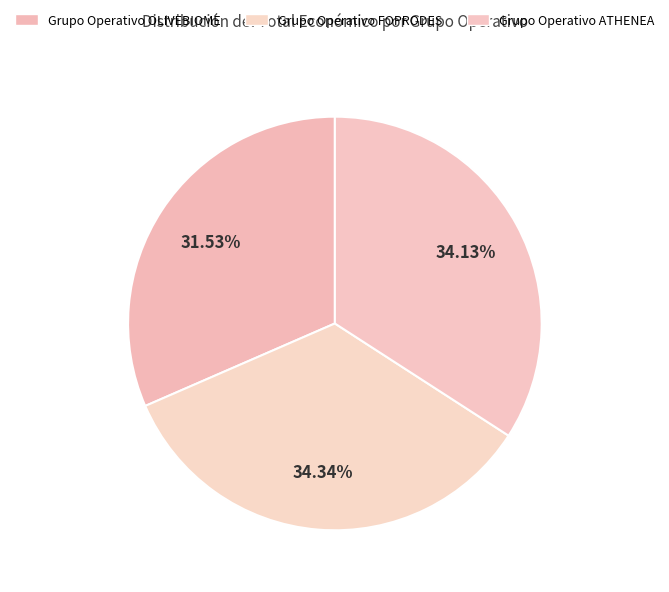

Which category has the biggest portion of the pie?

Grupo Operativo FOPRODES